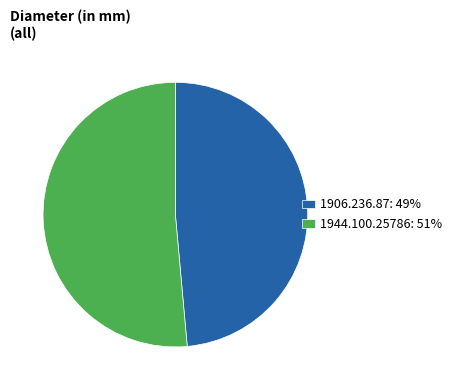

Is there any slice that represents more than half of the pie?

Yes